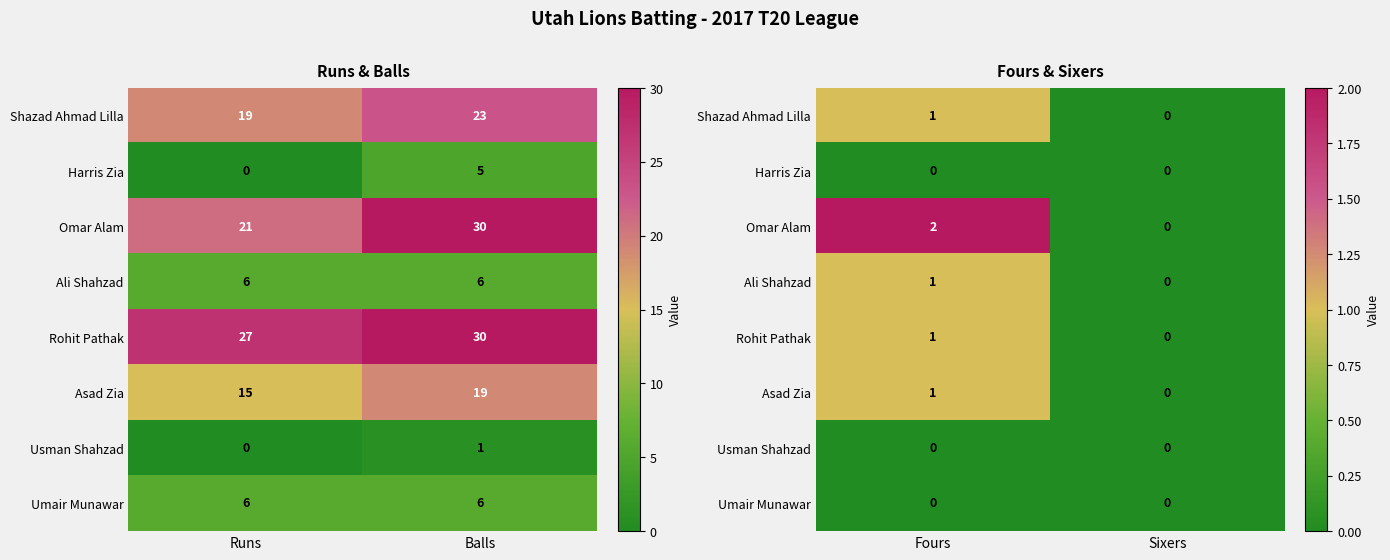

The value of Ali Shahzad at Fours is 0. True or false?

False